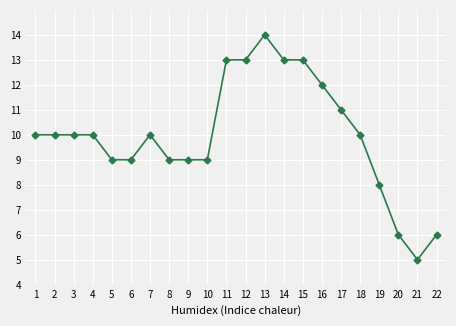

Reading left to right, transcribe all the data shown in this chart.

10	10	10	10	9	9	10	9	9	9	13	13	14	13	13	12	11	10	8	6	5	6